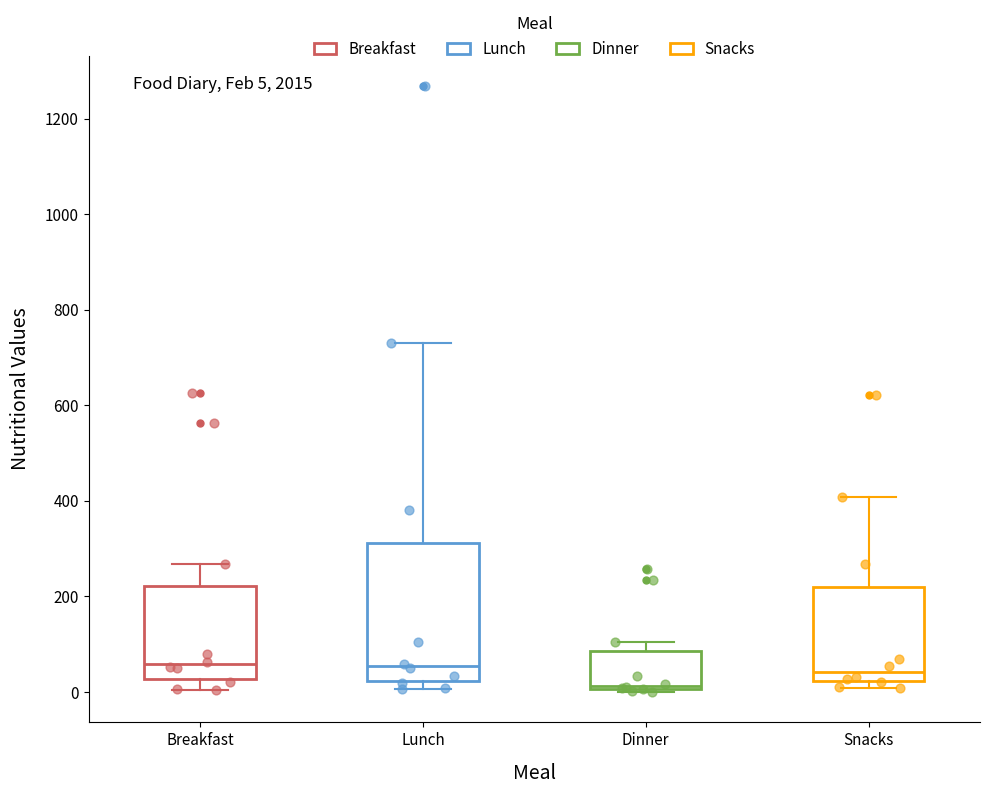

Which box's median line is the lowest?

Dinner